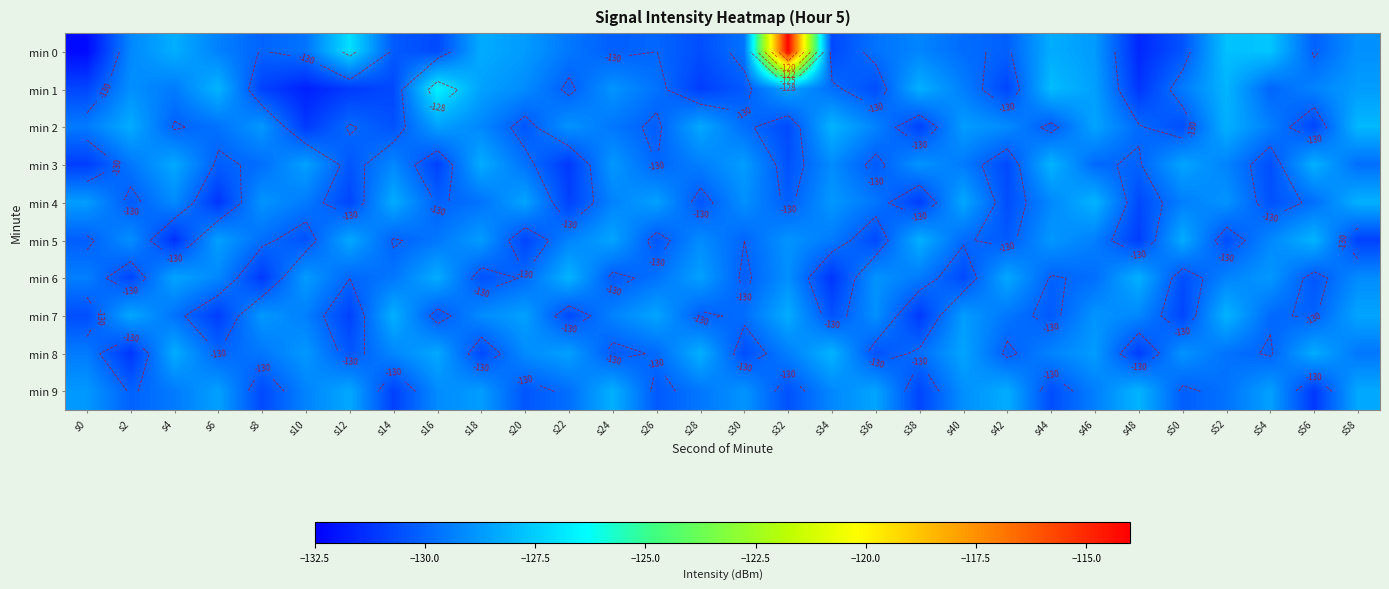

Which series has the largest range (max minus min)?

min 0